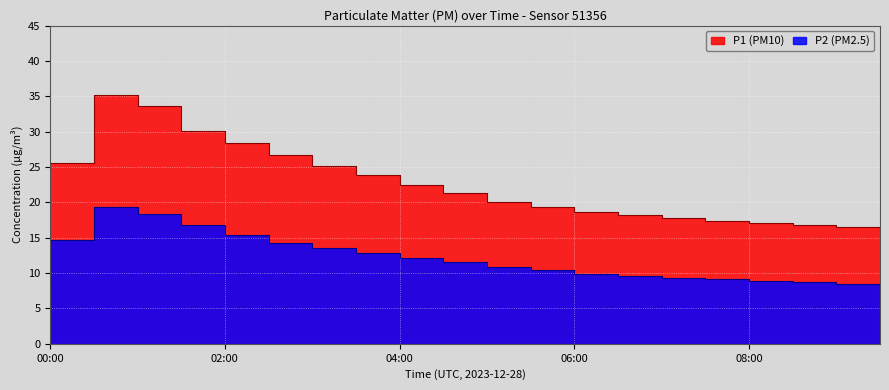

Which series has the largest range (max minus min)?

P1